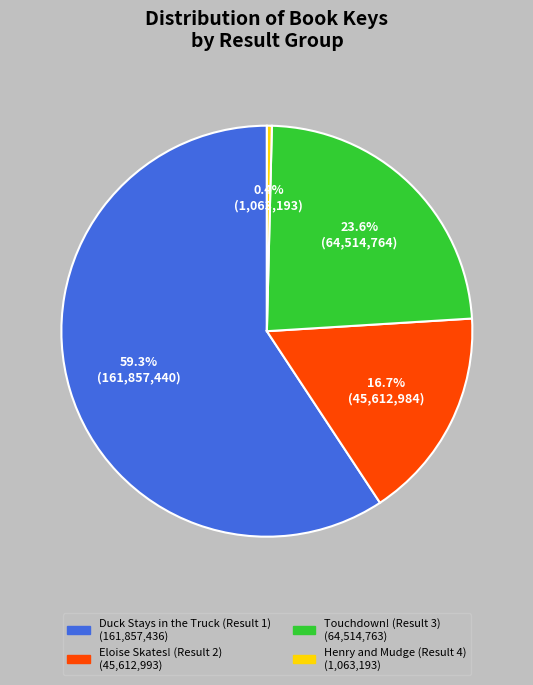

What is the ratio of the value at Eloise Skates! (Result 2) to the value at Touchdown! (Result 3)?

0.7